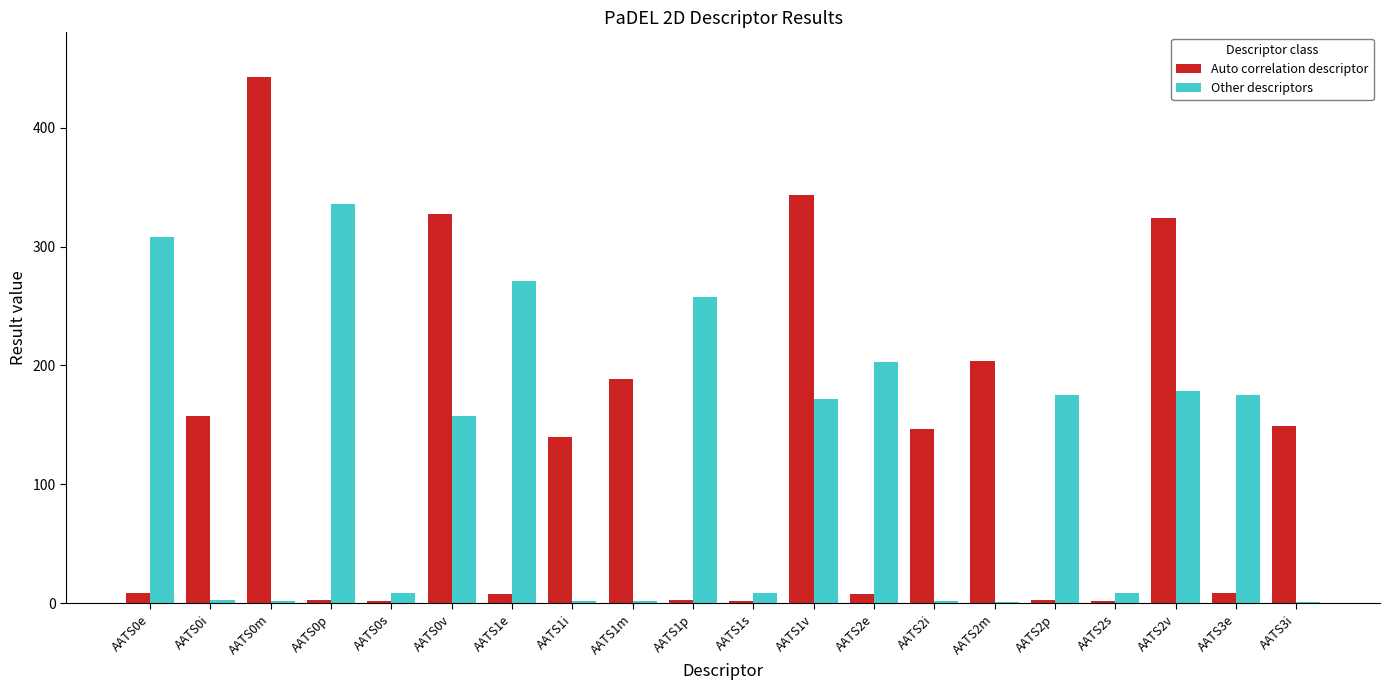

What is the total value across all series at AATS0m?

444.3